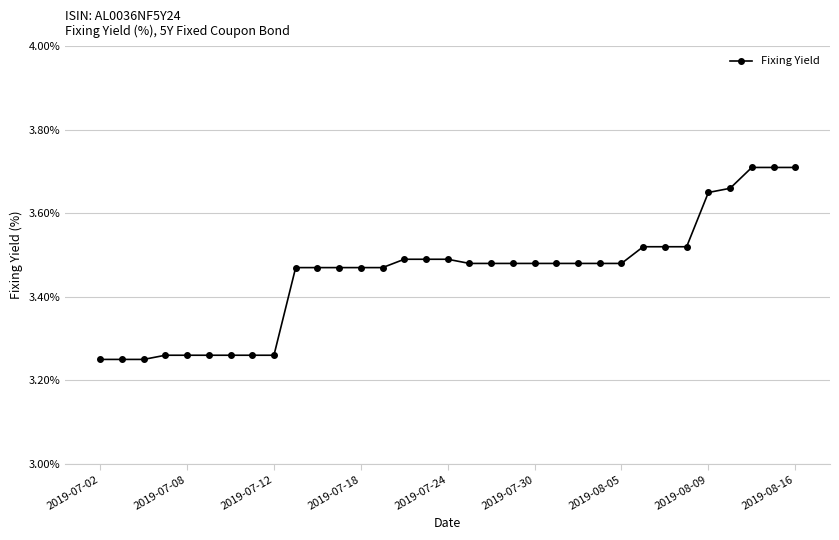

What is the difference between the maximum and minimum values?

0.5